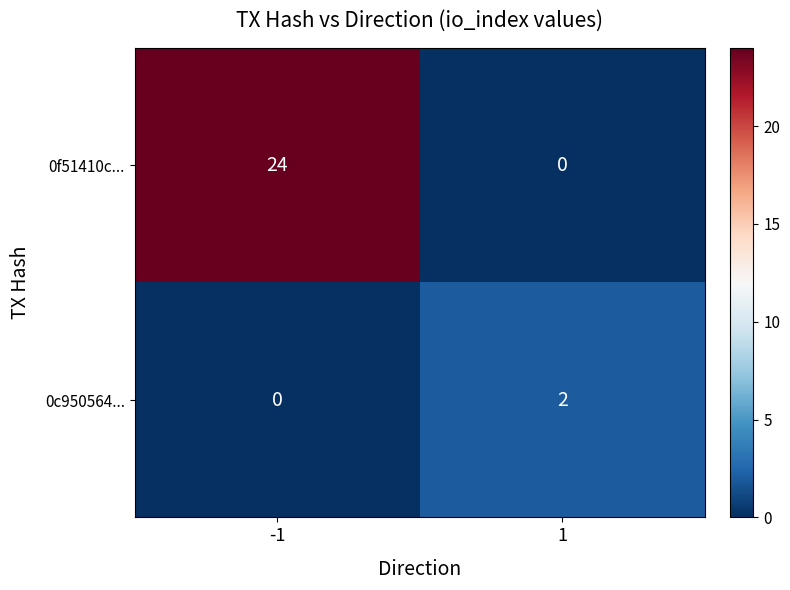

Which series has the largest total across all categories?

0f51410c...